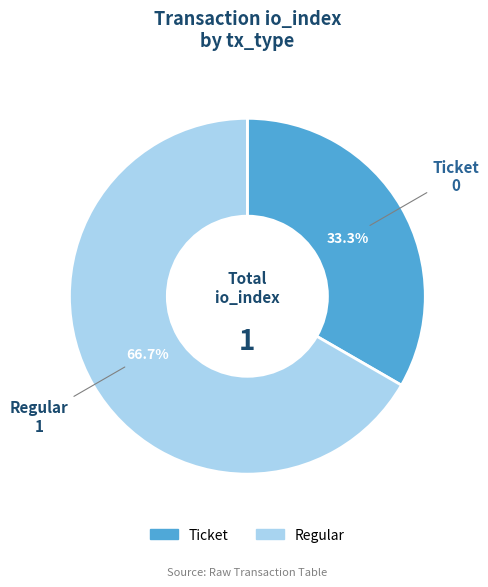

Between Regular and Ticket, which is larger?

Regular